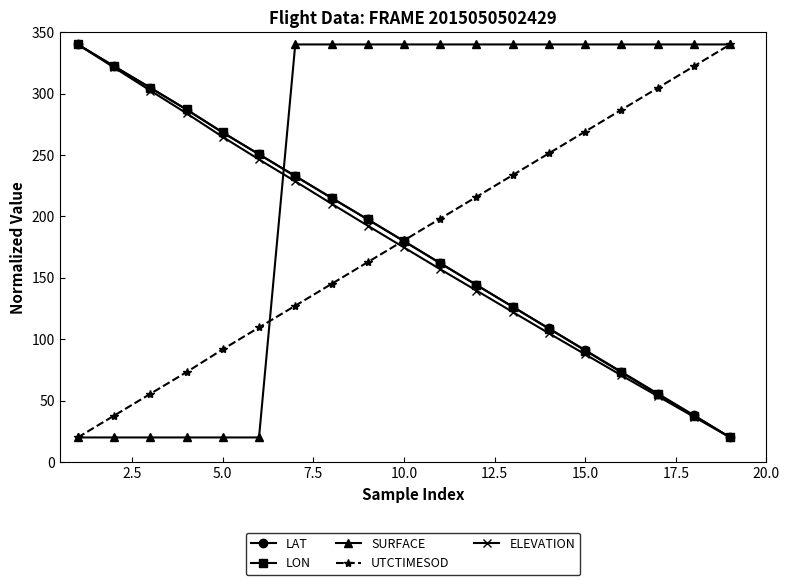

After their last crossing, which series has the higher values: ELEVATION or UTCTIMESOD?

UTCTIMESOD